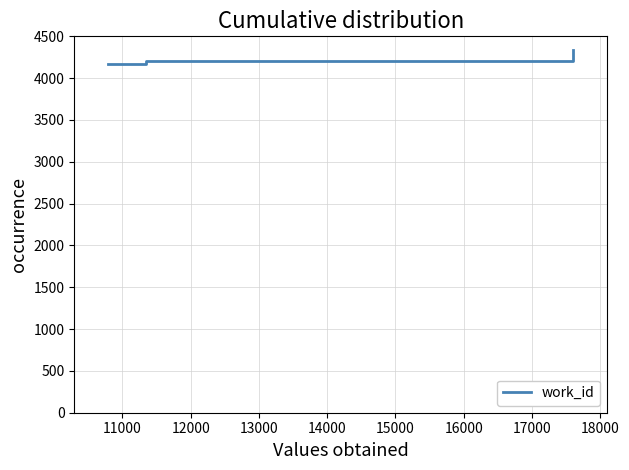

What is the difference between the maximum and minimum values?

172